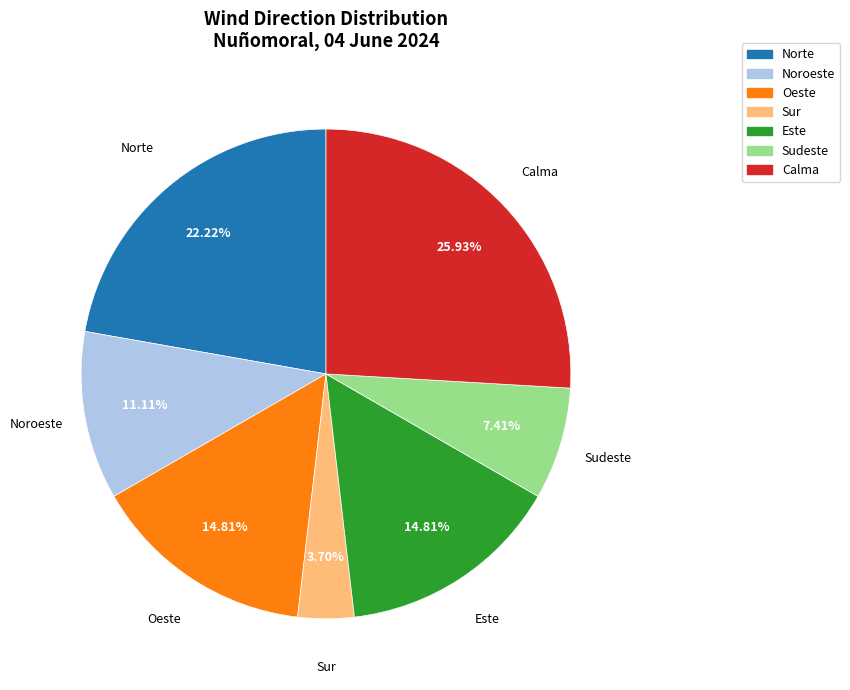

To the nearest percent, what is the difference between the Noroeste and Oeste slice percentages?

4%